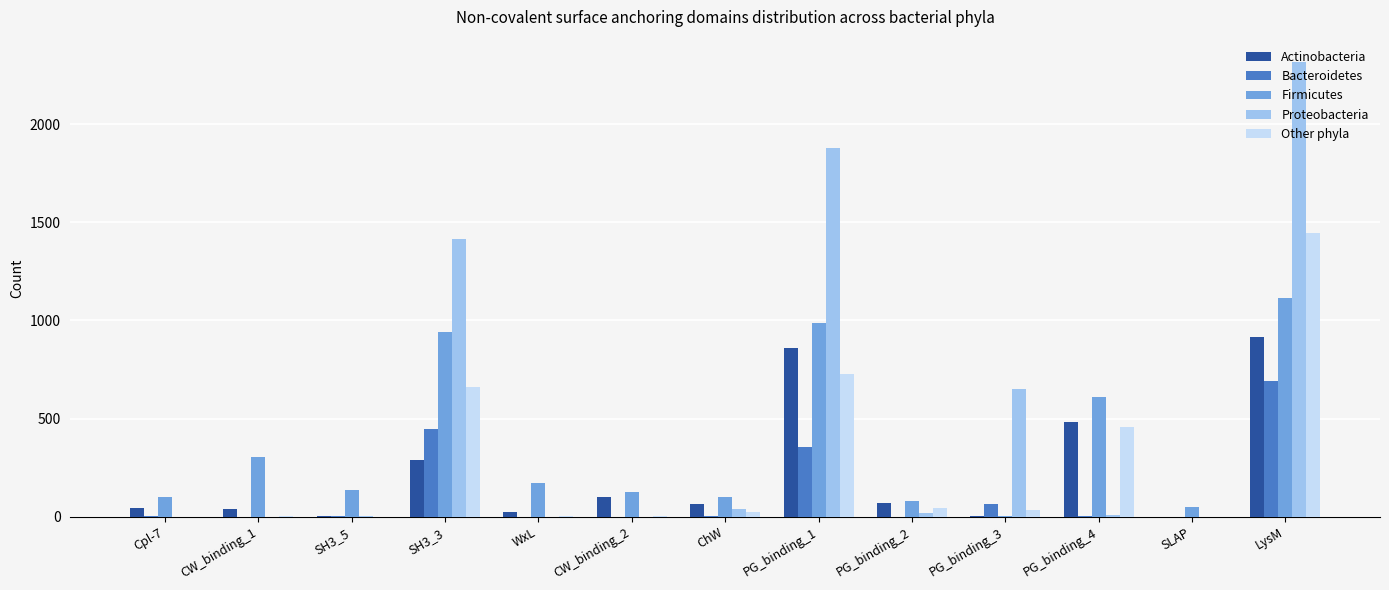

Between ChW and PG_binding_1, which series saw the biggest shift?

Proteobacteria